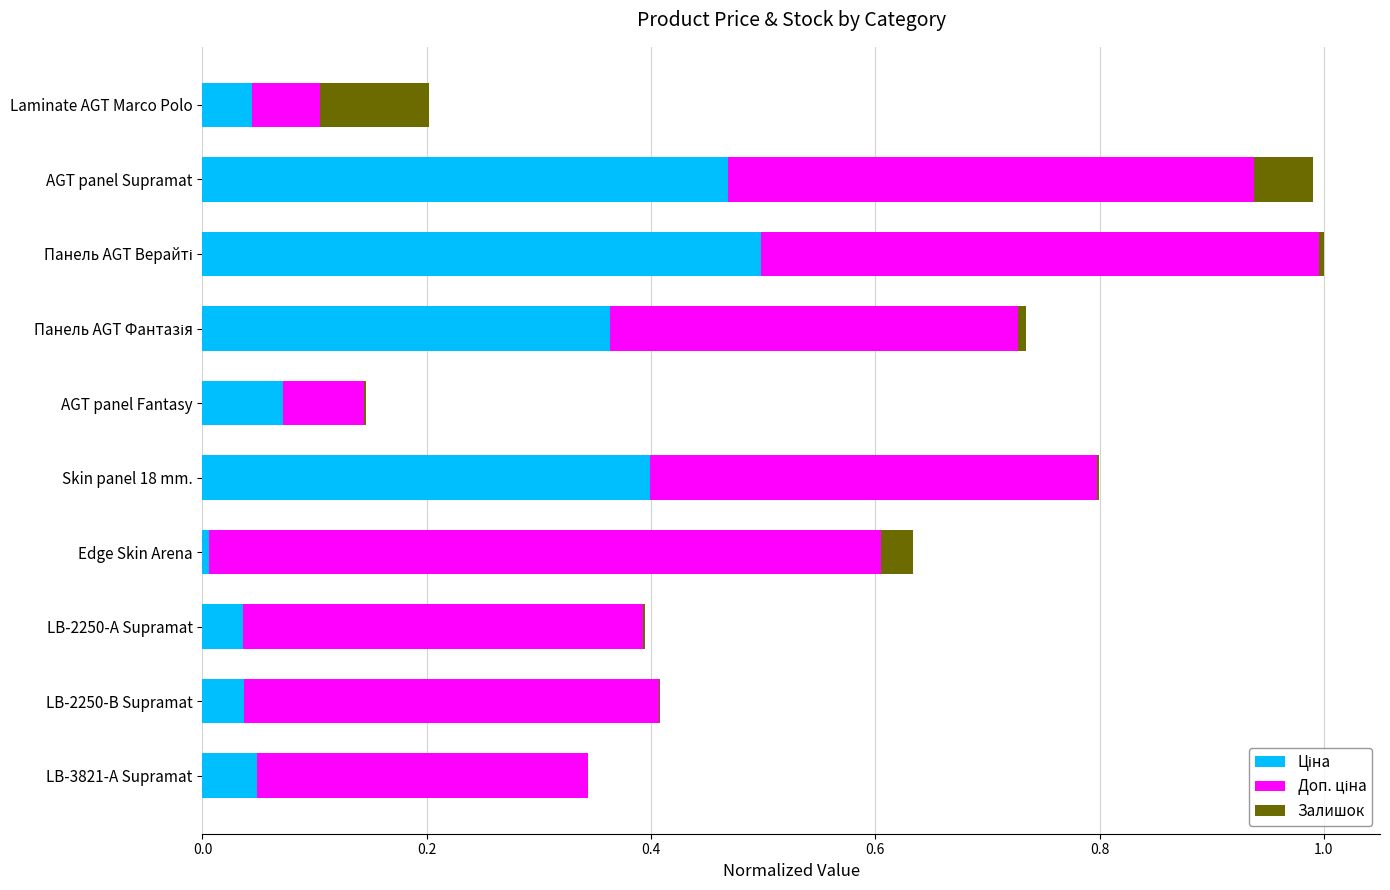

What is the total value across all series at AGT panel Supramat?

1.0